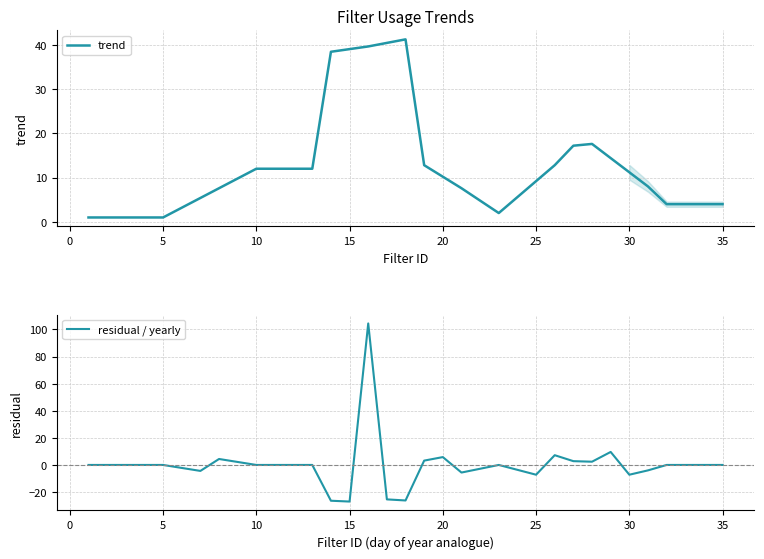

True or false: trend has a value of 13.3 at 25.

False